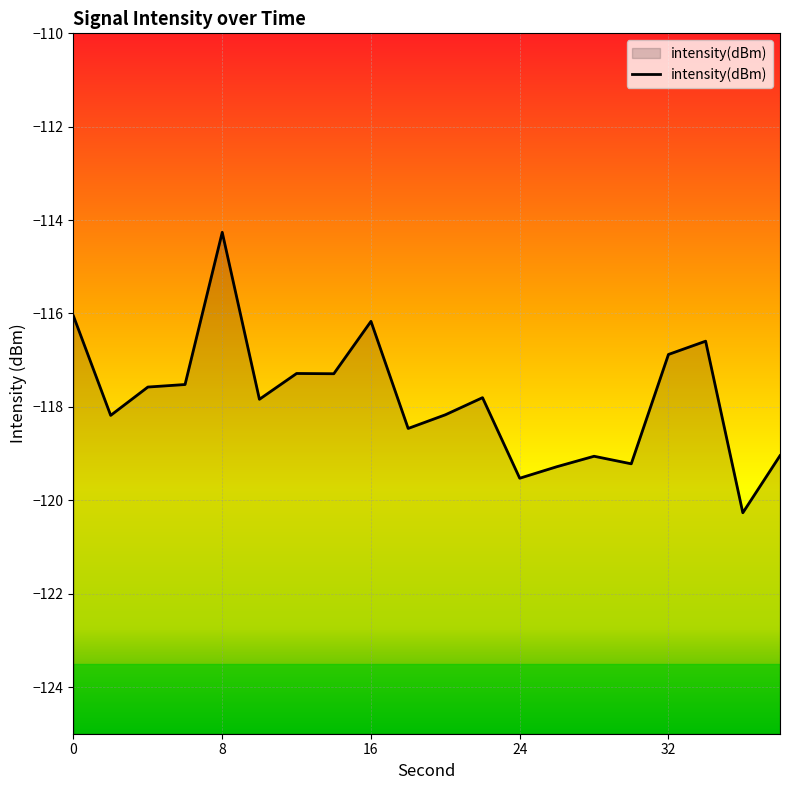

List the labels in order of value, smallest first.

36, 24, 26, 30, 28, 38, 18, 2, 20, 10, 22, 4, 6, 14, 12, 32, 34, 16, 0, 8